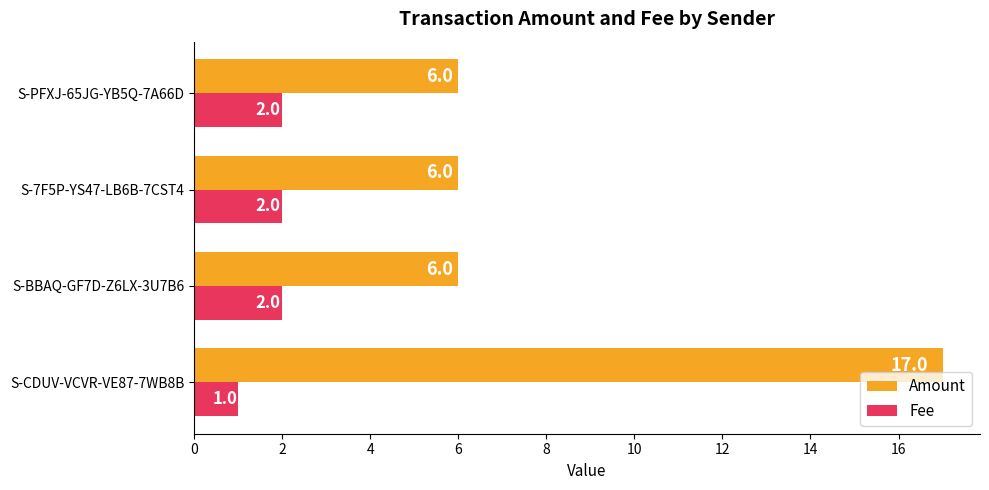

The Fee series shows 1 at S-BBAQ-GF7D-Z6LX-3U7B6. True or false?

False